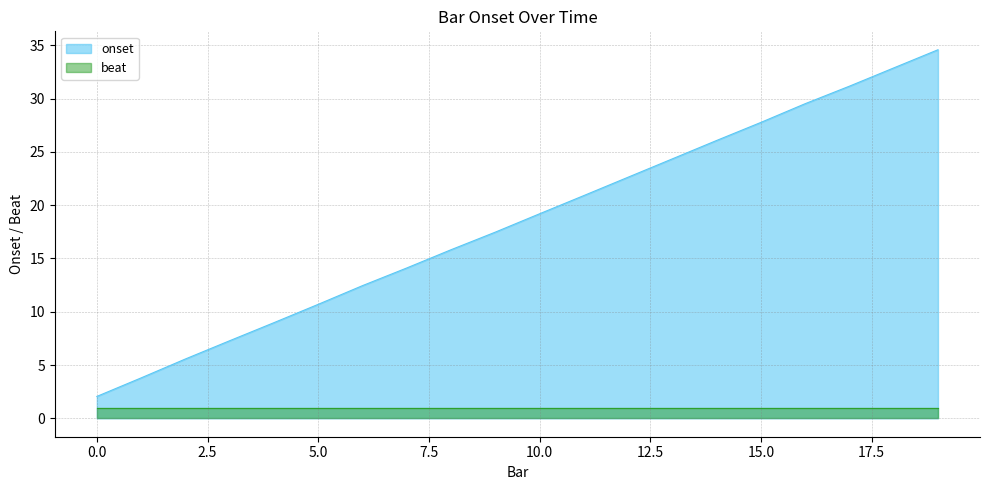

What is the minimum value shown in the chart?

1.0